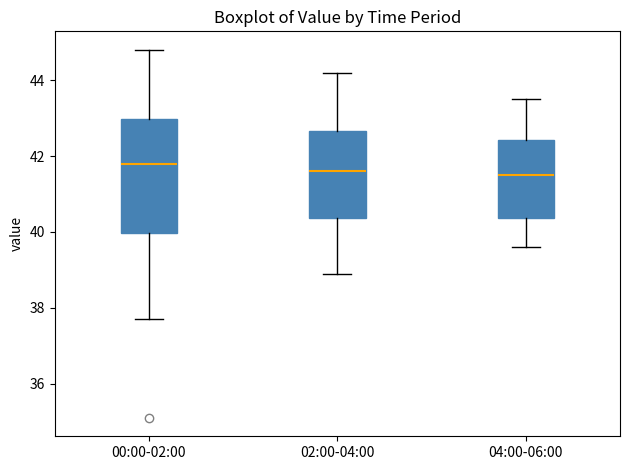

Reading left to right, read every box against the y-axis: the position of its median line, the range the box covers, and the ends of its whiskers. The values are not printed on the chart, so give them approximately, as read against the axis.

00:00-02:00: median 41.8, box 40.0 to 43.0, whiskers 37.8 to 44.8
02:00-04:00: median 41.6, box 40.4 to 42.6, whiskers 39.0 to 44.2
04:00-06:00: median 41.6, box 40.4 to 42.4, whiskers 39.6 to 43.6